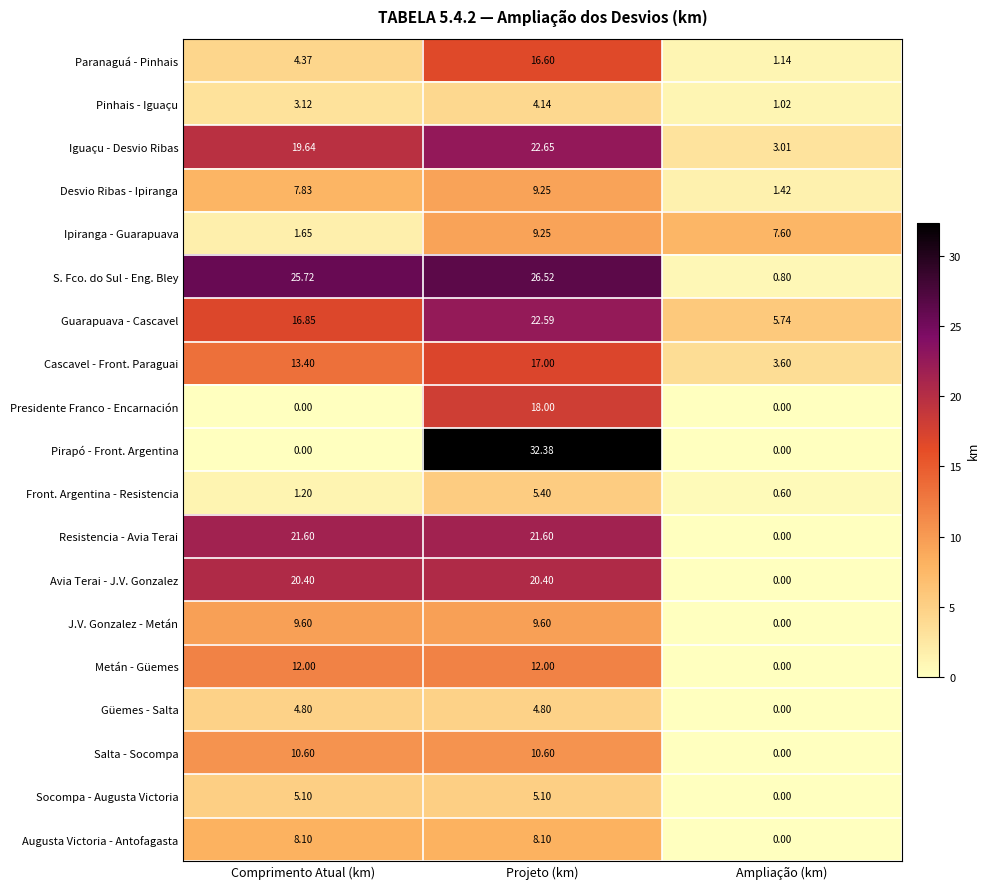

Is the value of Cascavel - Front. Paraguai at Projeto (km) greater than the value of Pinhais - Iguaçu at Comprimento Atual (km)?

Yes